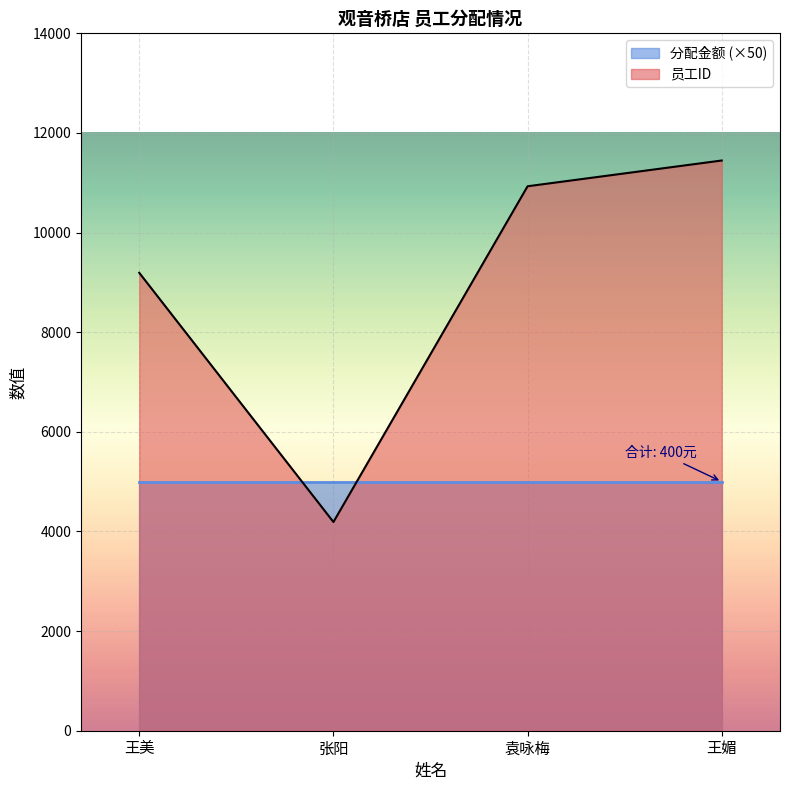

Does the chart display data point markers on the line(s)?

No